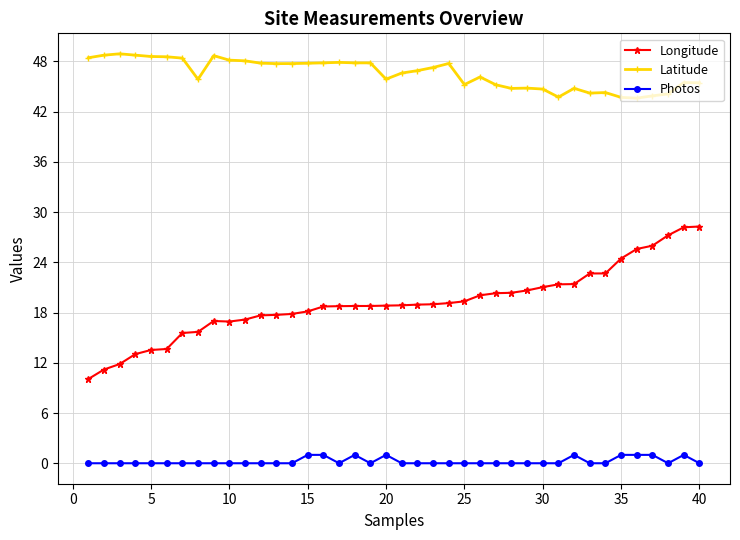

Rank the series by their average value, from lowest to highest.

Photos, Longitude, Latitude